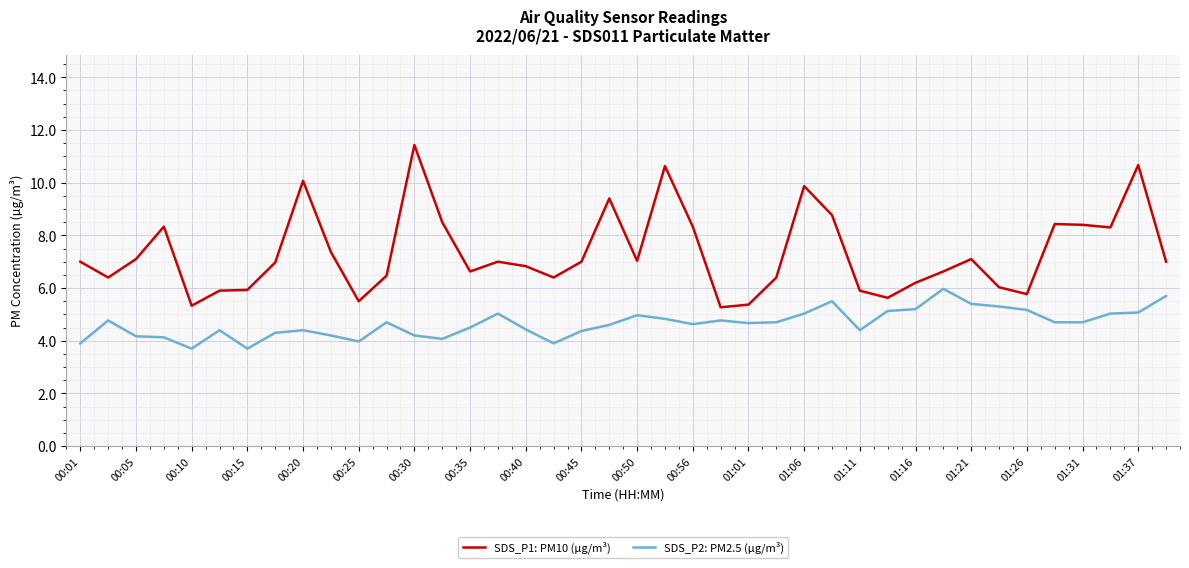

How many categories are shown in the chart?

40